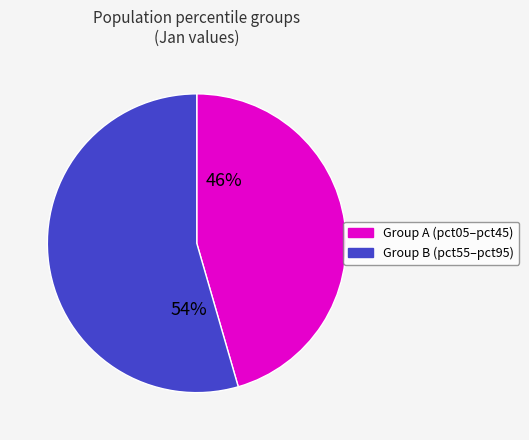

To the nearest percent, what is the average slice percentage?

50%